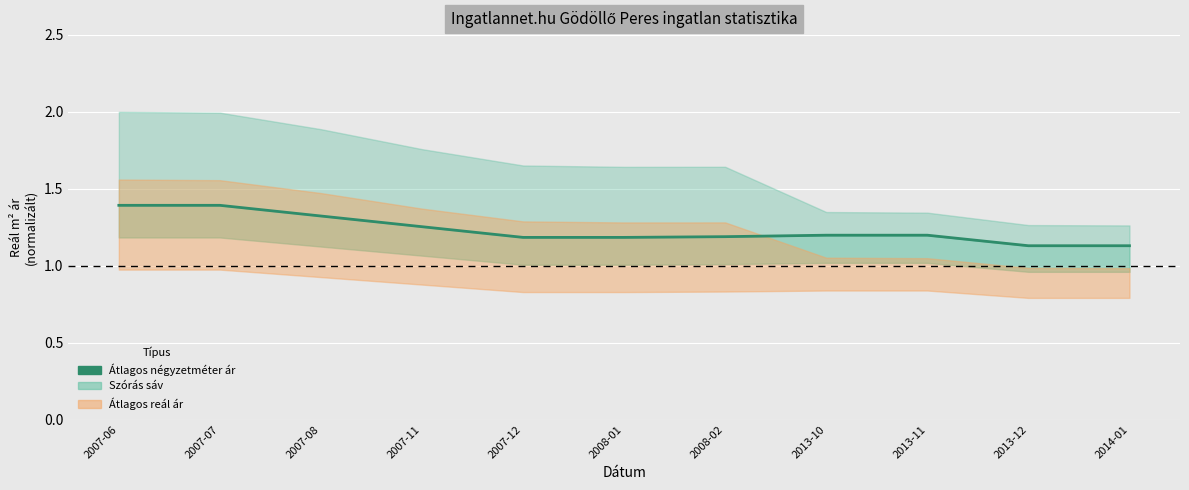

Approximately how many times larger is the value at 2014-01 compared to 2007-07?

0.8